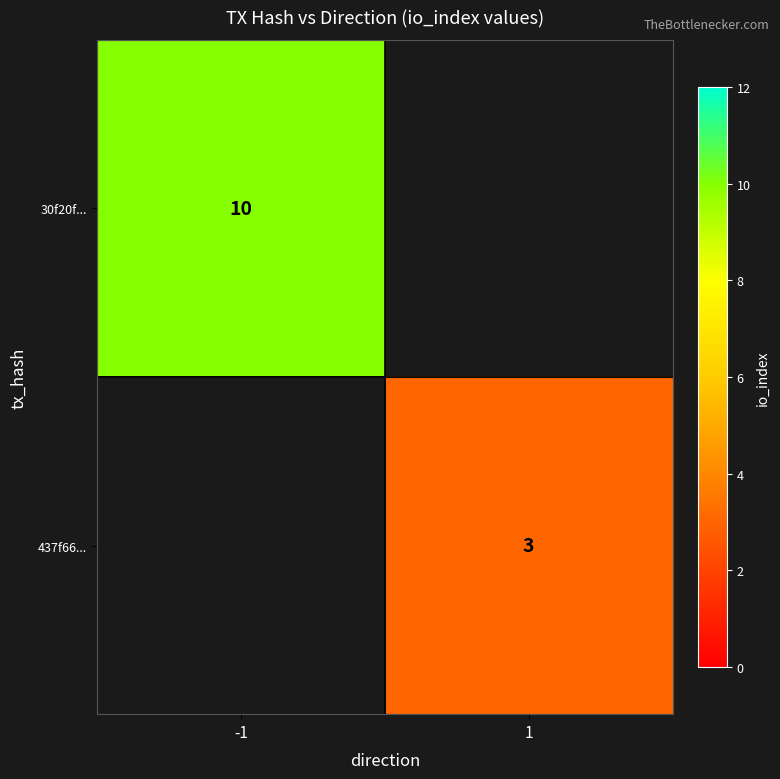

Is it true that 437f66... equals 1 at 1?

False